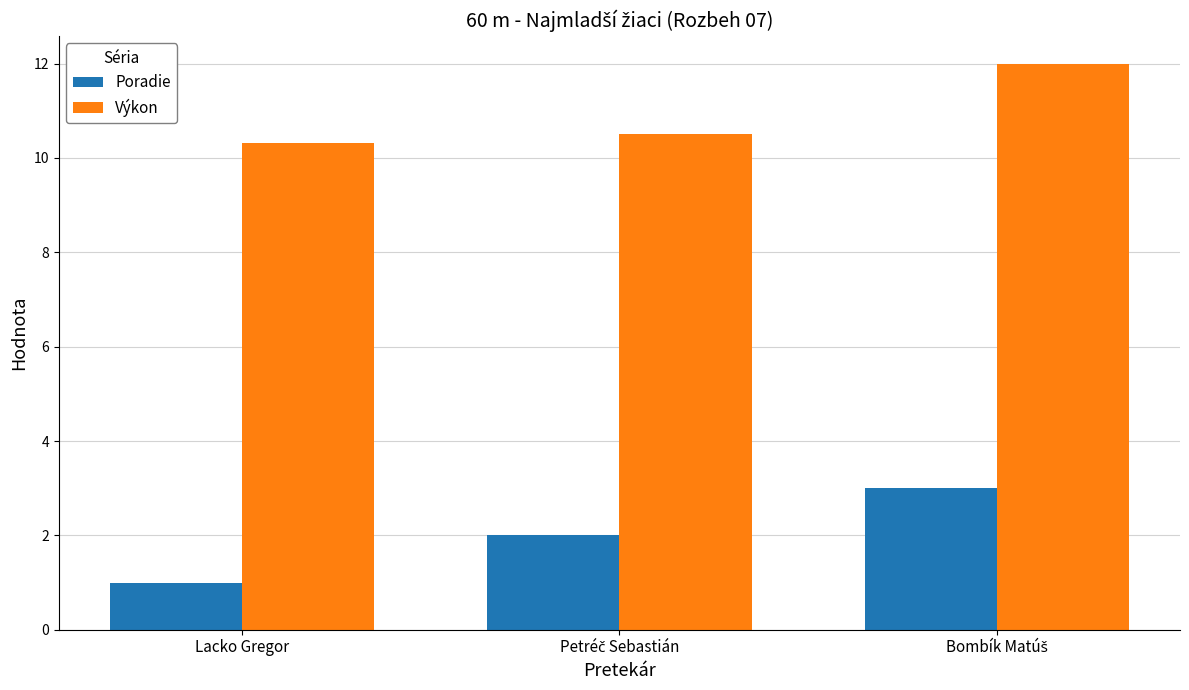

At Lacko Gregor, list the series in order from largest to smallest.

Výkon, Poradie